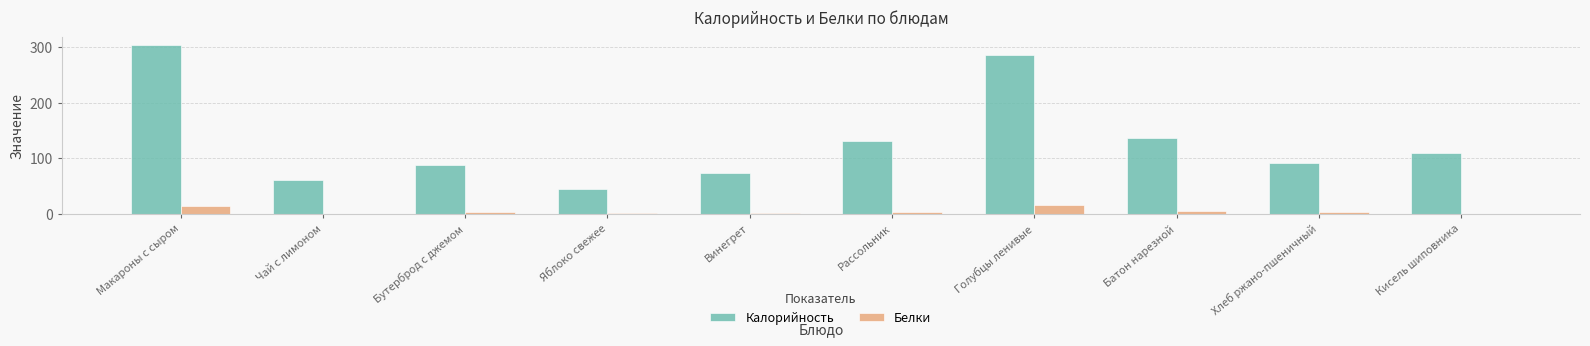

Which series changed the most between Чай с лимоном and Батон нарезной?

Калорийность